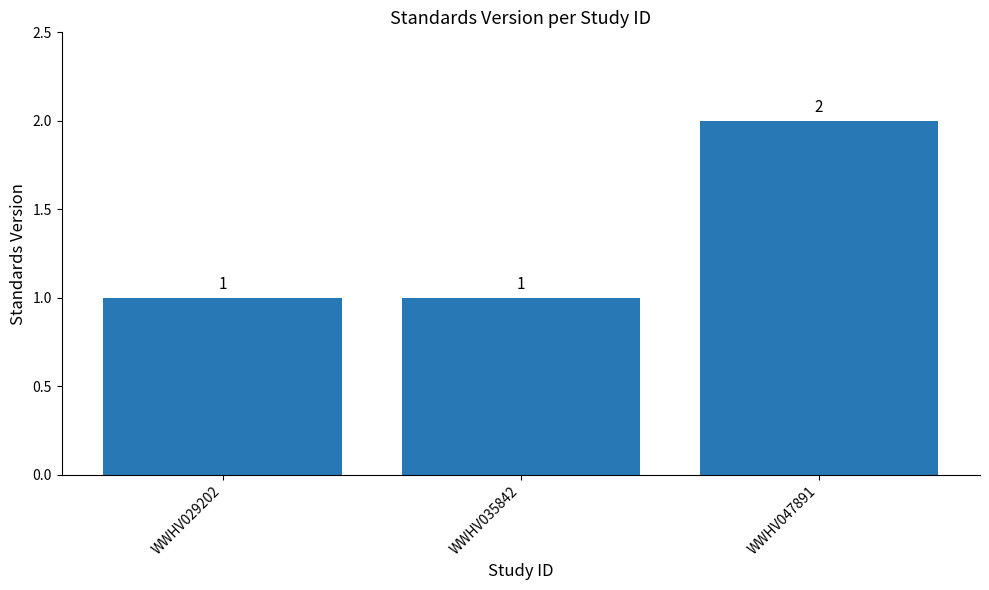

How many categories are shown in the chart?

3